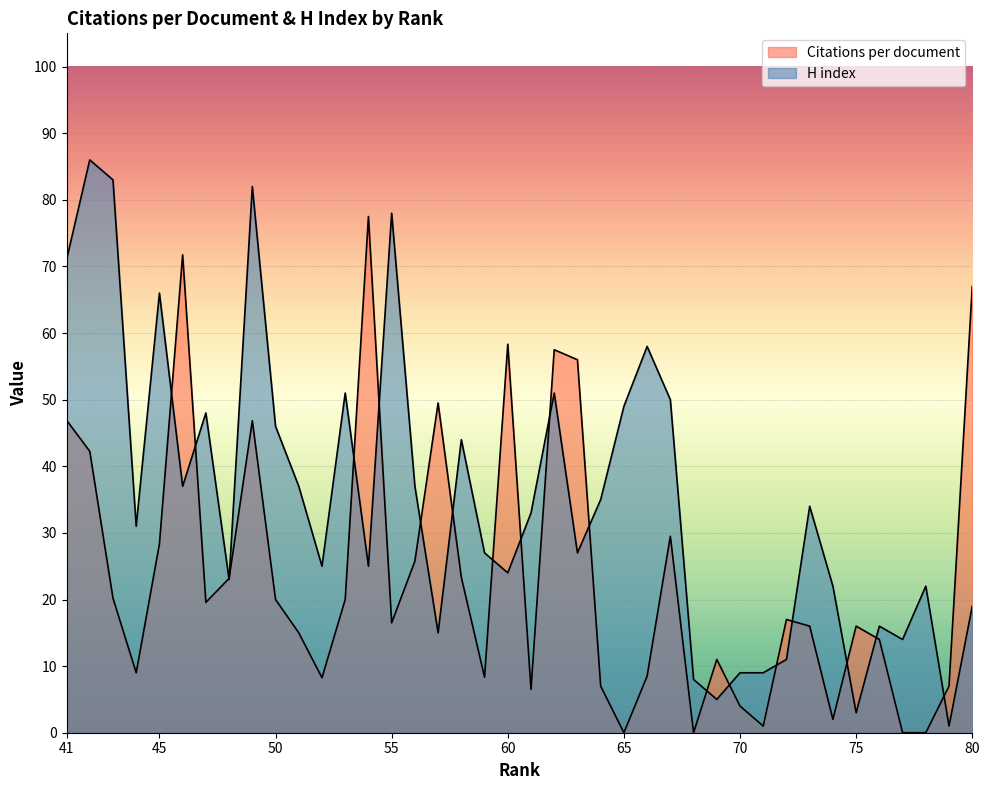

What is the total value across all series at 77?

14.0